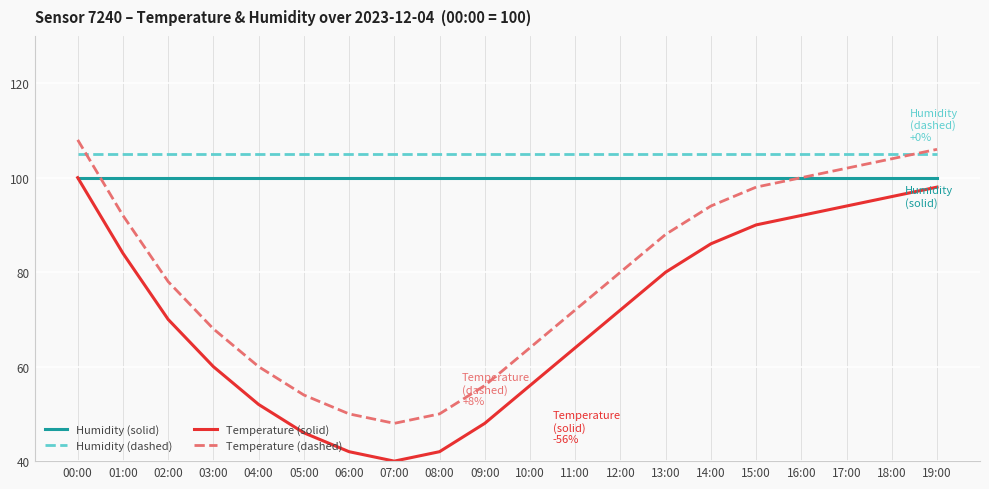

Where do Humidity (dashed) and Temperature (dashed) first cross each other?

00:00 and 01:00